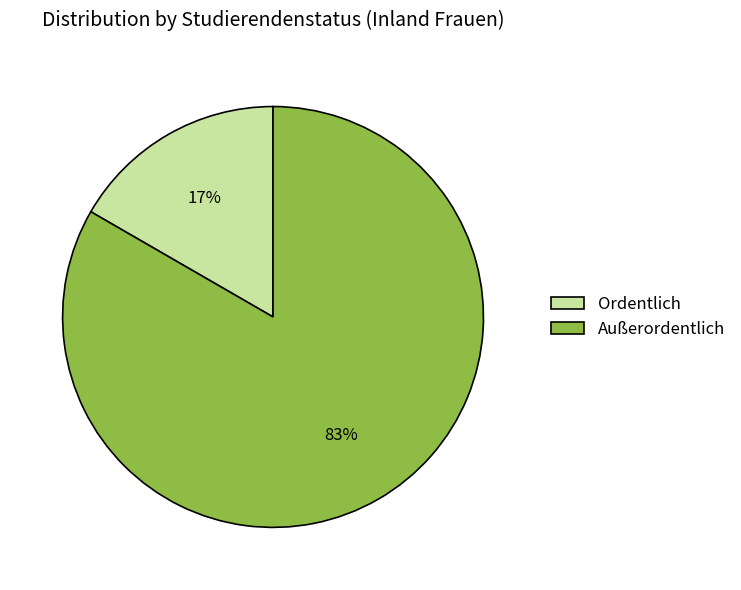

Rank the categories by value from lowest to highest.

Ordentlich, Außerordentlich